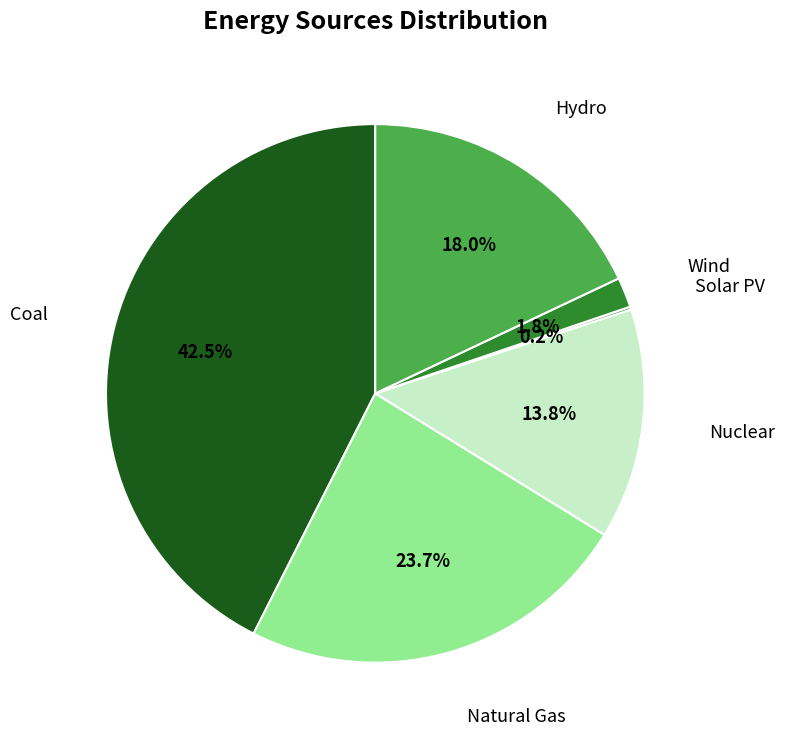

Which slice is the largest?

Coal